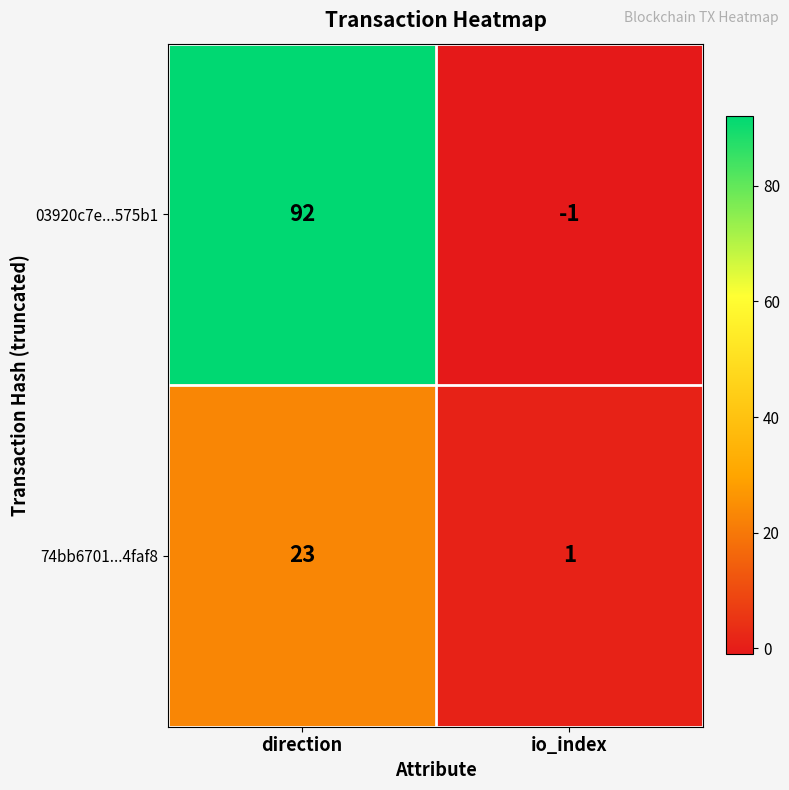

Reading left to right, list all the values displayed in this chart.

03920c7e...575b1: 92	-1
74bb6701...4faf8: 23	1